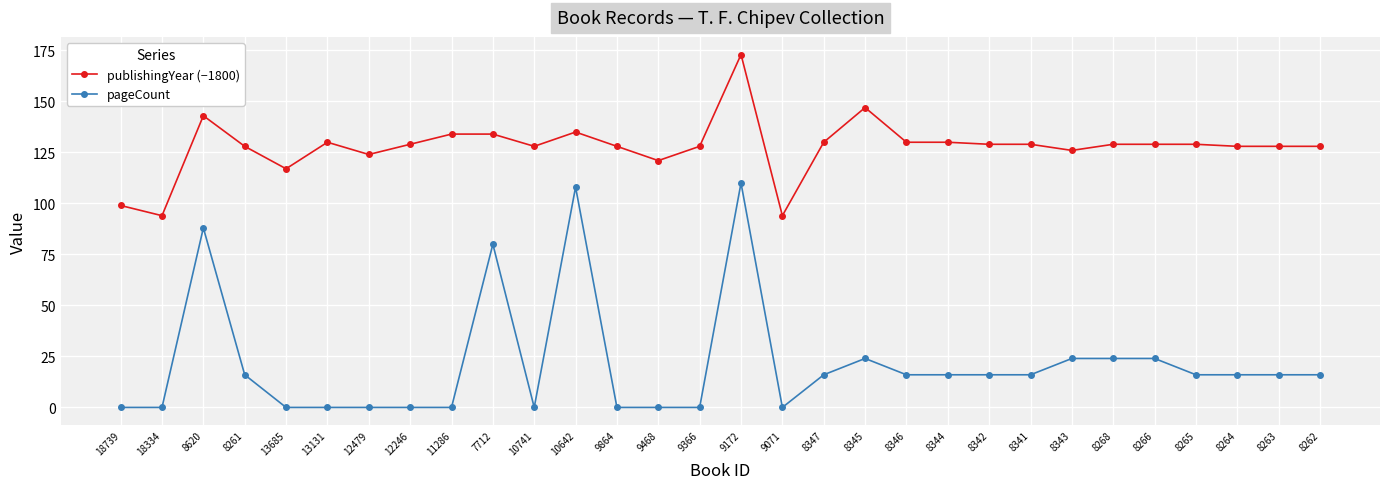

What is the label of the 19th point from the right?

10642